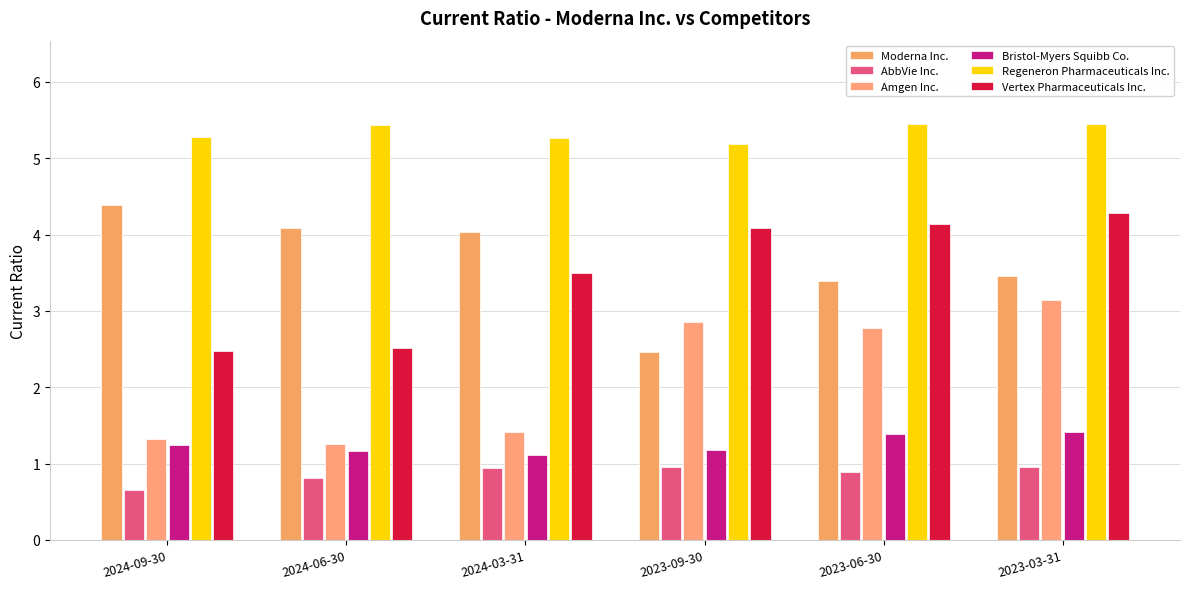

Reading left to right, transcribe all the data shown in this chart.

Moderna Inc.: 4.4	4.1	4.0	2.5	3.4	3.5
AbbVie Inc.: 0.7	0.8	0.9	1.0	0.9	1.0
Amgen Inc.: 1.3	1.3	1.4	2.9	2.8	3.1
Bristol-Myers Squibb Co.: 1.2	1.2	1.1	1.2	1.4	1.4
Regeneron Pharmaceuticals Inc.: 5.3	5.4	5.3	5.2	5.5	5.5
Vertex Pharmaceuticals Inc.: 2.5	2.5	3.5	4.1	4.1	4.3